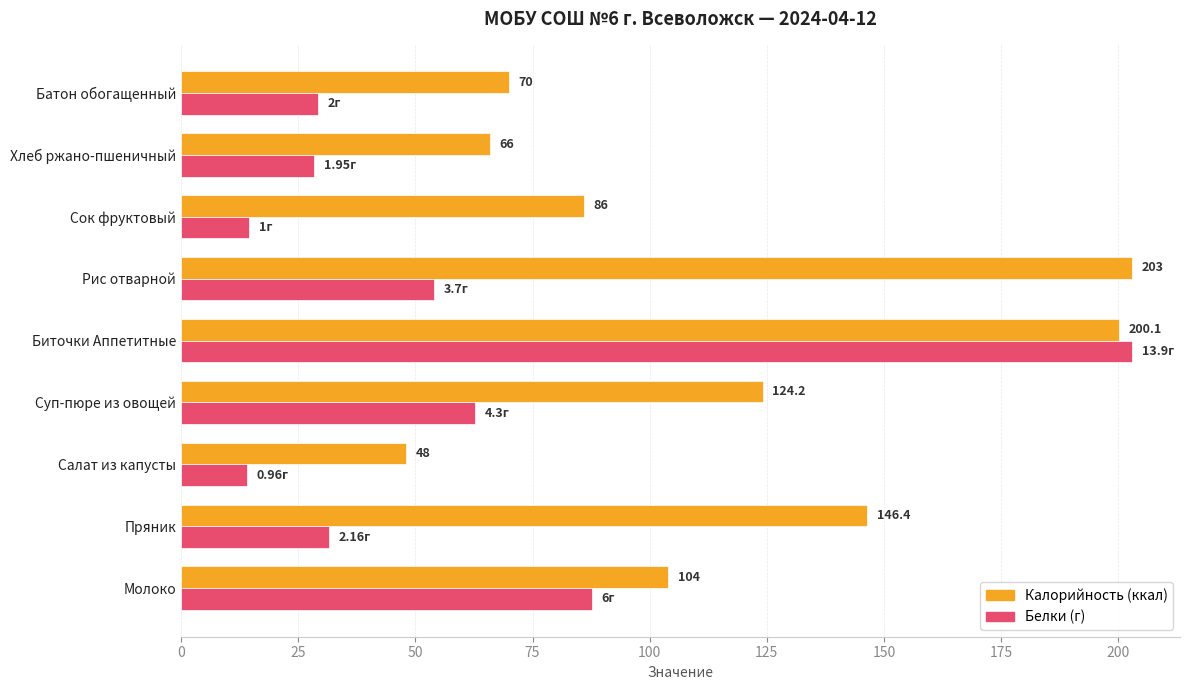

At which category does the chart reach its minimum across all series?

Салат из капусты